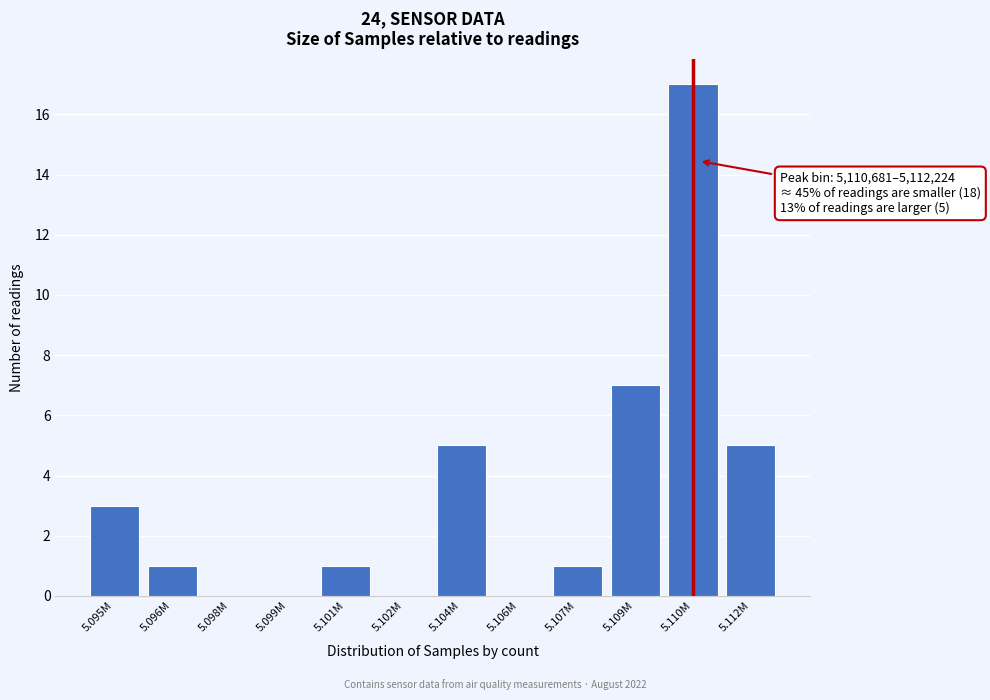

Reading left to right, transcribe all the data shown in this chart.

5.095M=3	5.096M=1	5.098M=0	5.099M=0	5.101M=1	5.102M=0	5.104M=5	5.106M=0	5.107M=1	5.109M=7	5.110M=17	5.112M=5